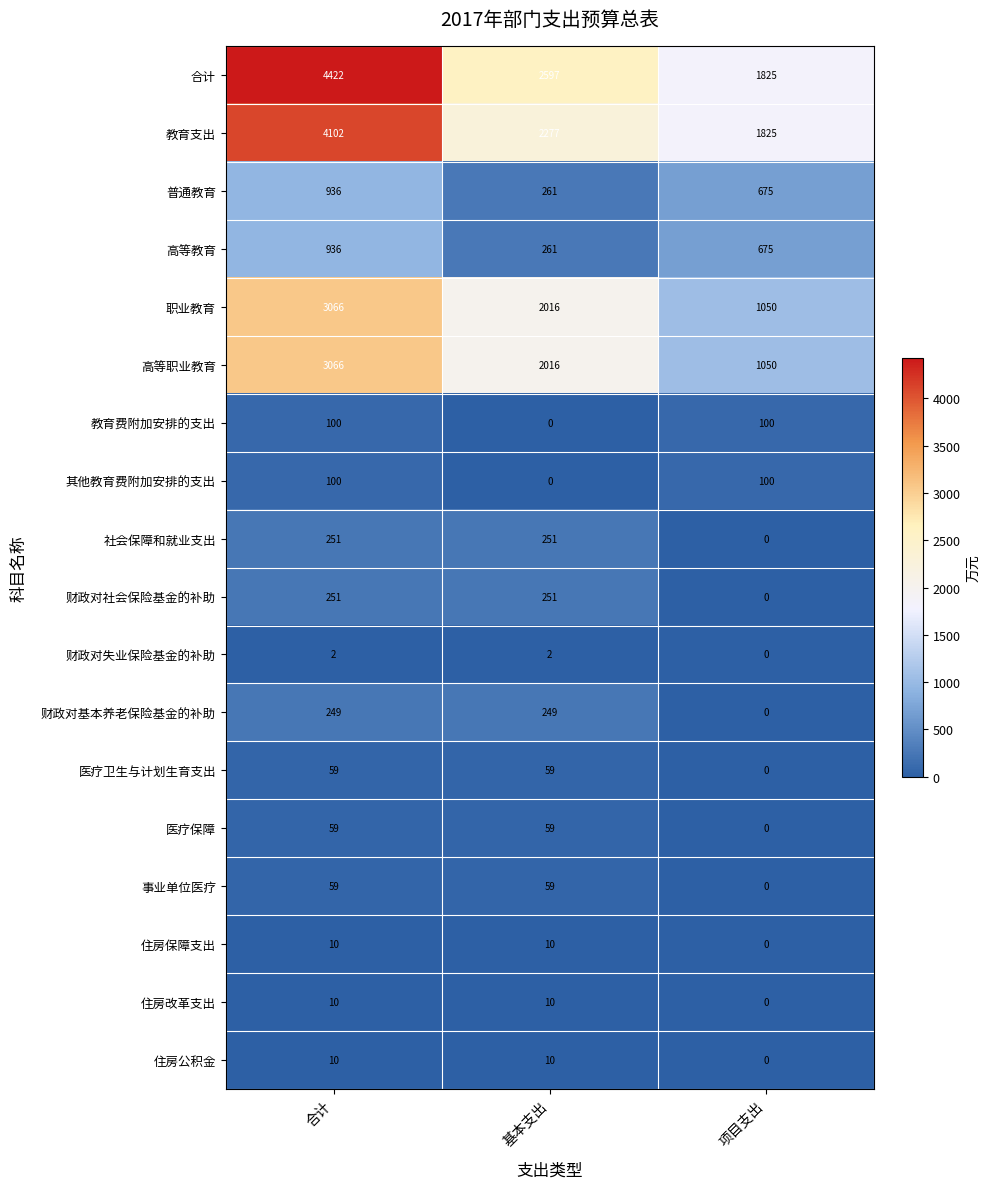

What is the total value across all series at 基本支出?

10388